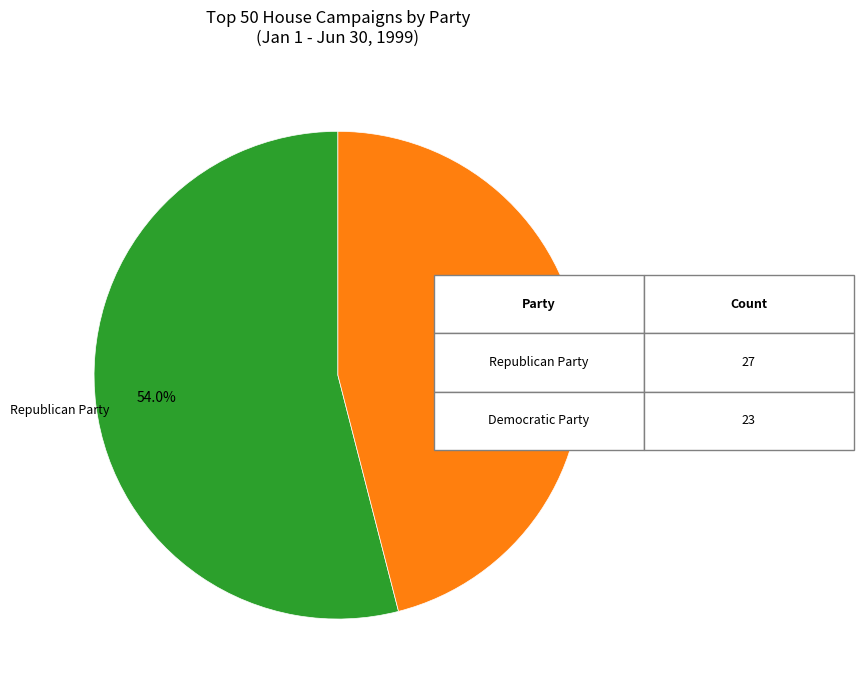

Does any single category account for the majority?

Yes